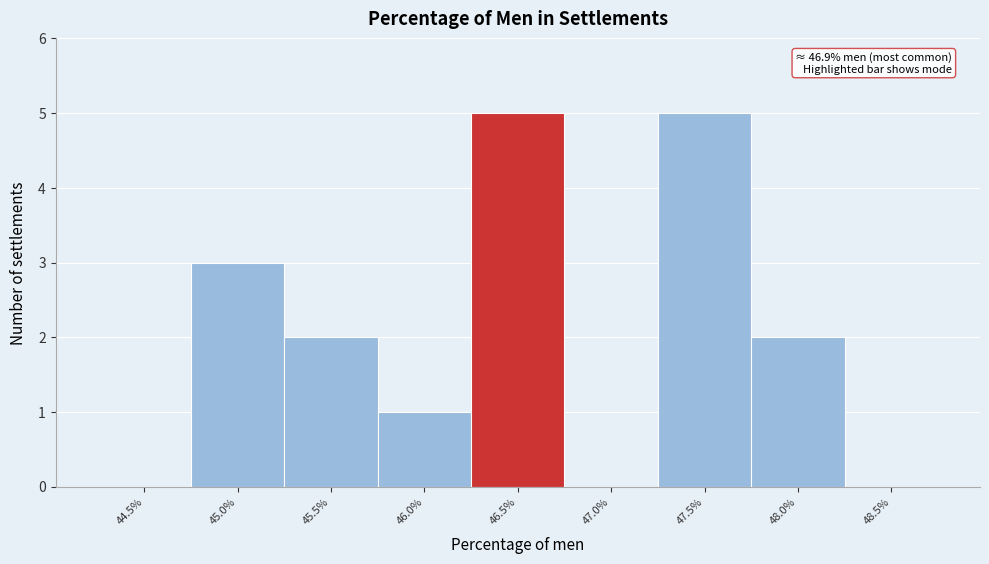

Reading right to left, transcribe all the data shown in this chart.

48.5%=0	48.0%=2	47.5%=5	47.0%=0	46.5%=5	46.0%=1	45.5%=2	45.0%=3	44.5%=0